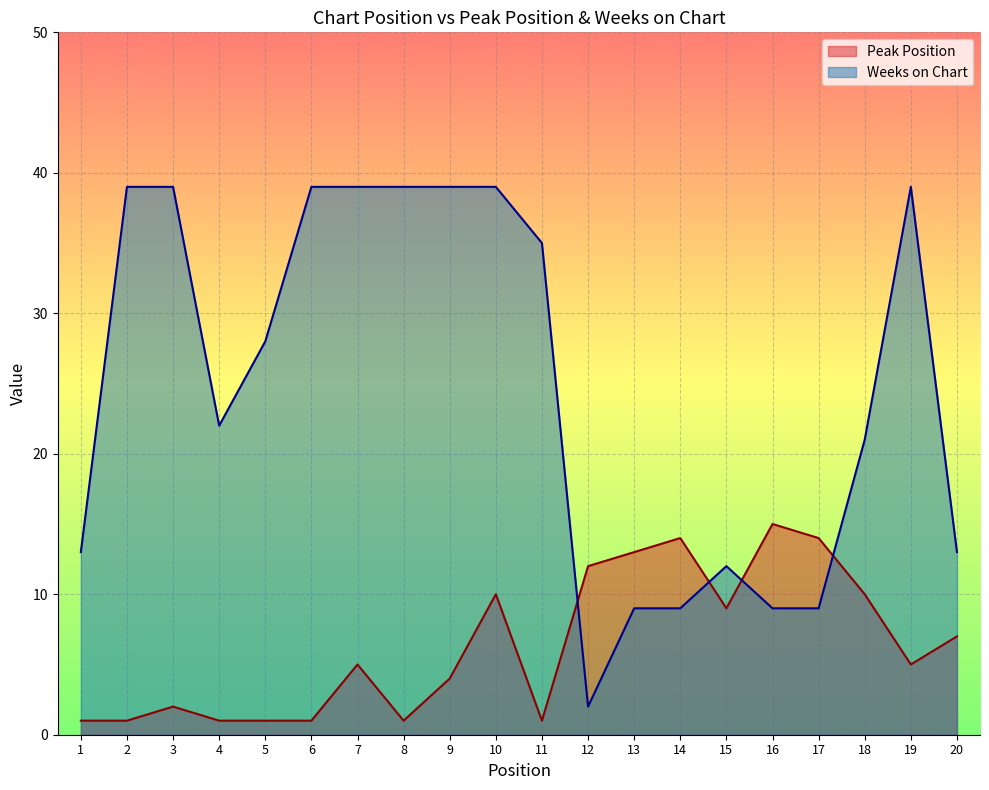

Which series has the largest total across all categories?

Weeks on Chart